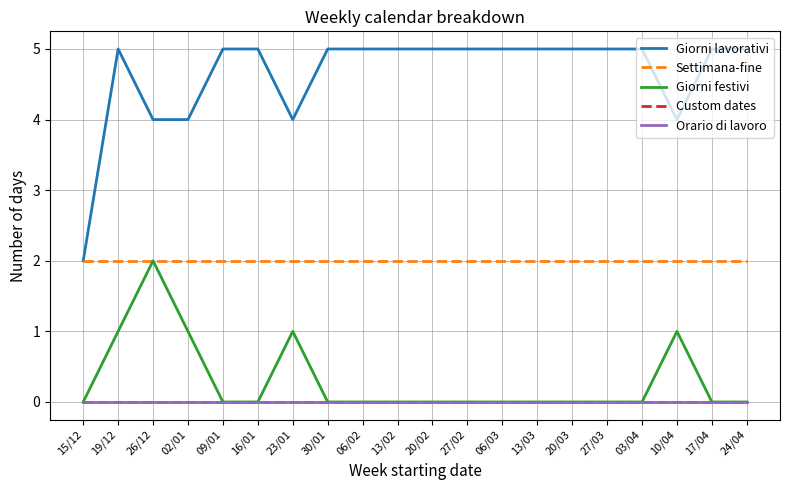

How many interior local valleys does the Giorni lavorativi series have?

2